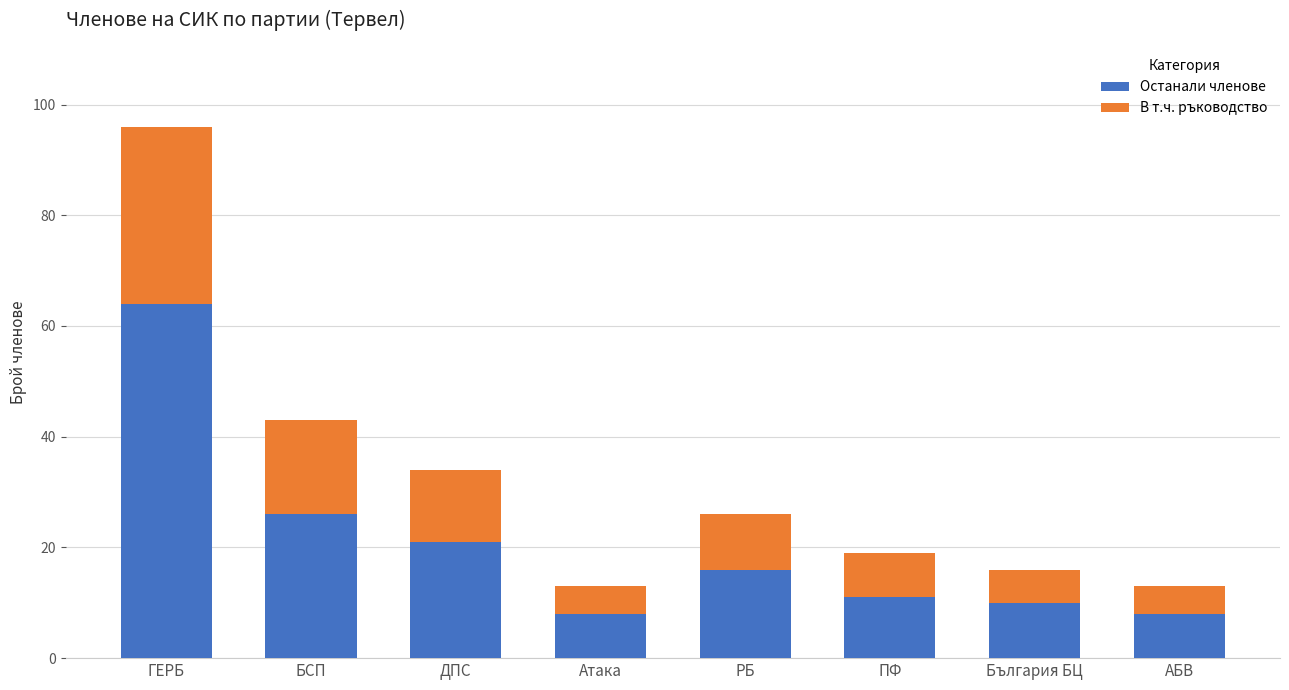

At which label is Останали членове closest to 36?

БСП